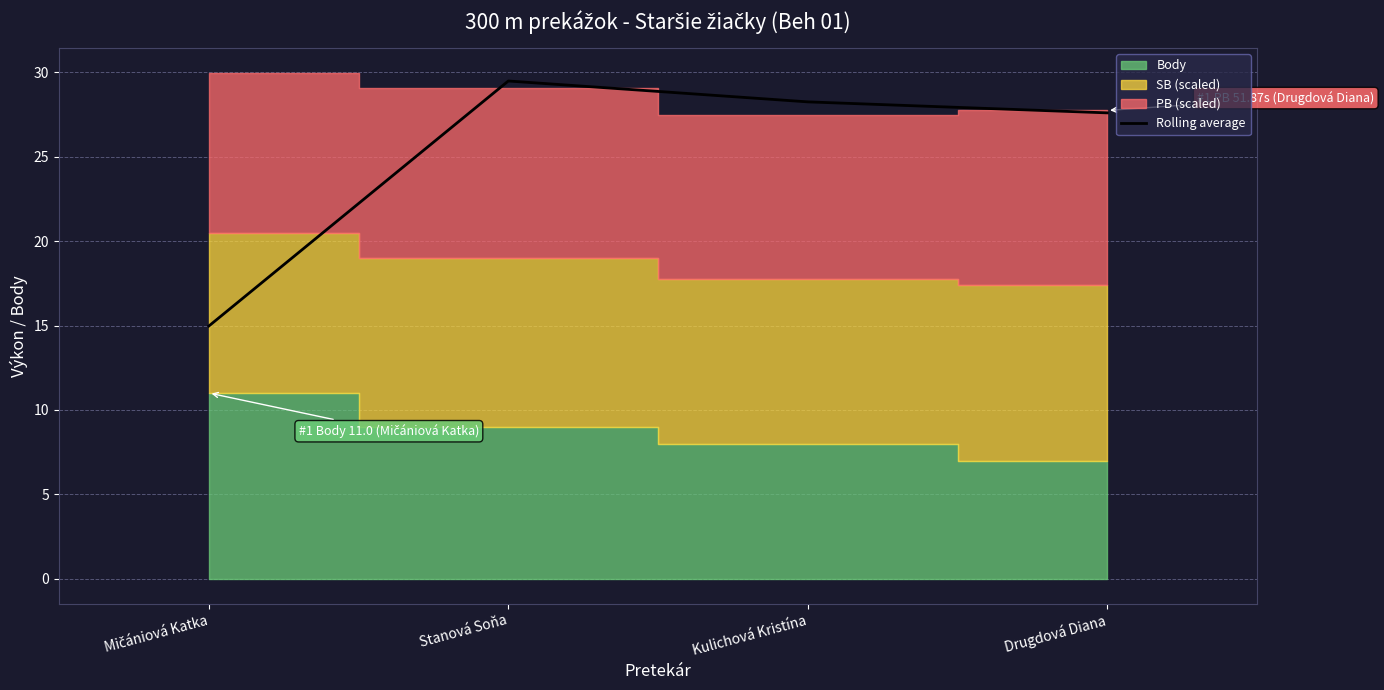

What is the sum of the values at Mičániová Katka and Kulichová Kristína?

43.2